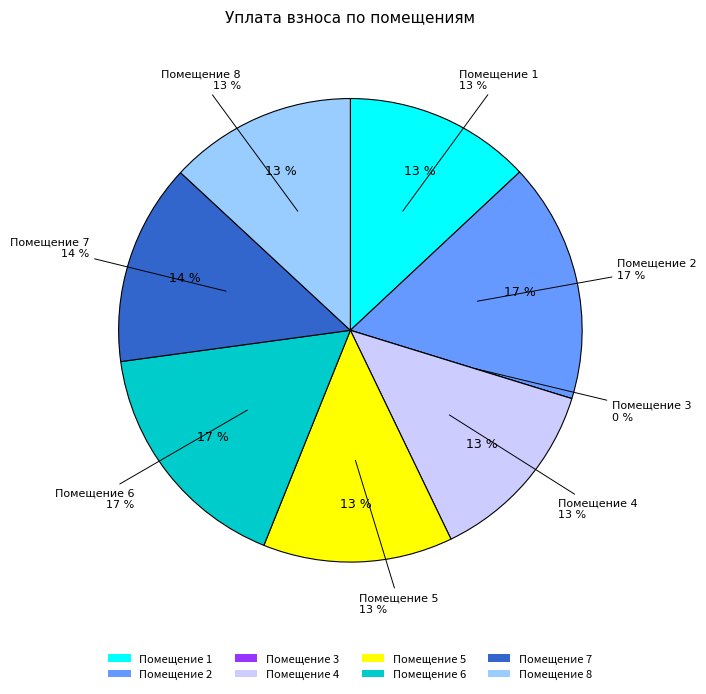

Count the number of slices in the pie.

8